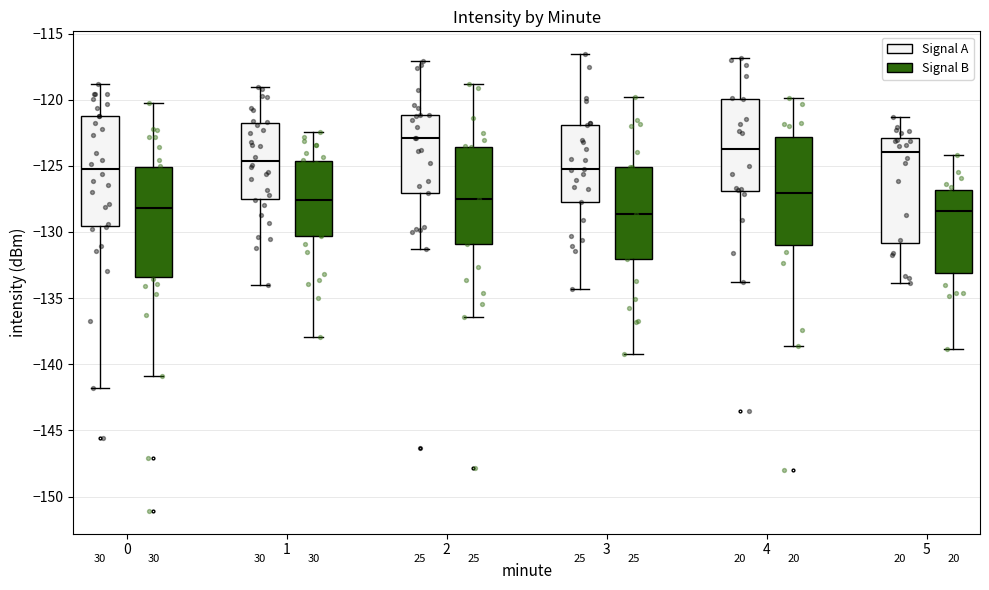

Reading left to right, read every box against the y-axis: the position of its median line, the range the box covers, and the ends of its whiskers. The values are not printed on the chart, so give them approximately, as read against the axis.

0 (Signal A): median -125.0, box -129.5 to -121.0, whiskers -142.0 to -119.0
0 (Signal B): median -128.0, box -133.5 to -125.0, whiskers -141.0 to -120.5
1 (Signal A): median -124.5, box -127.5 to -121.5, whiskers -134.0 to -119.0
1 (Signal B): median -127.5, box -130.5 to -124.5, whiskers -138.0 to -122.5
2 (Signal A): median -123.0, box -127.0 to -121.0, whiskers -131.5 to -117.0
2 (Signal B): median -127.5, box -131.0 to -123.5, whiskers -136.5 to -119.0
3 (Signal A): median -125.0, box -127.5 to -122.0, whiskers -134.5 to -116.5
3 (Signal B): median -128.5, box -132.0 to -125.0, whiskers -139.0 to -120.0
4 (Signal A): median -124.0, box -127.0 to -120.0, whiskers -134.0 to -117.0
4 (Signal B): median -127.0, box -131.0 to -123.0, whiskers -138.5 to -120.0
5 (Signal A): median -124.0, box -131.0 to -123.0, whiskers -134.0 to -121.5
5 (Signal B): median -128.5, box -133.0 to -127.0, whiskers -139.0 to -124.0